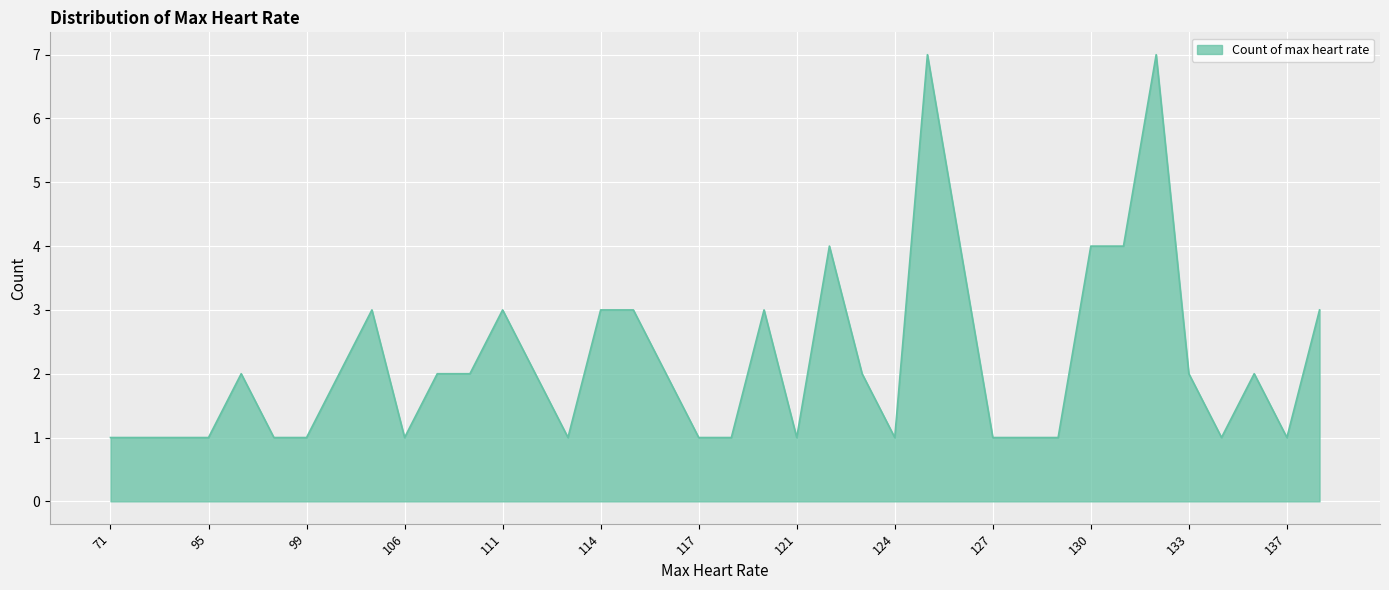

What is the difference between the maximum and minimum values?

6